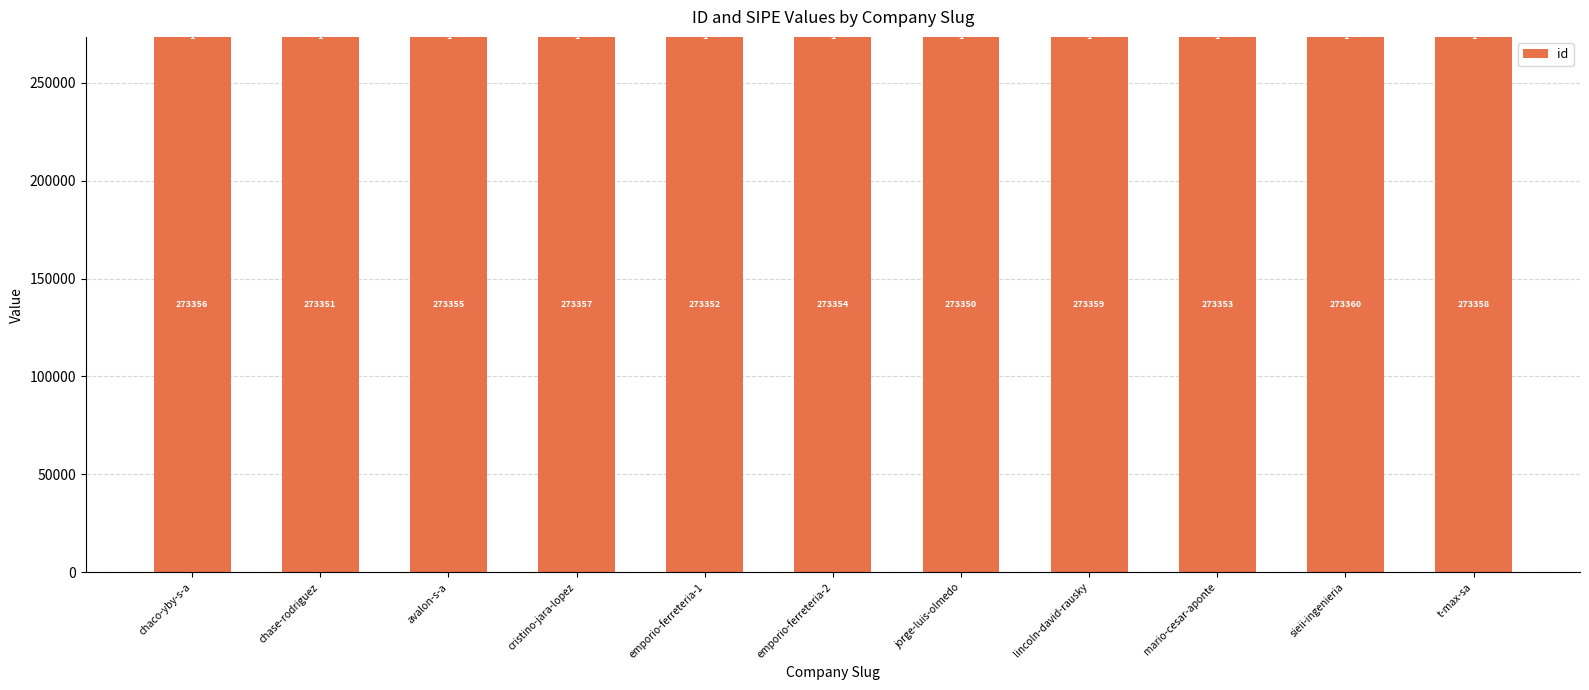

Which label corresponds to the largest value in the chart?

sieii-ingenieria